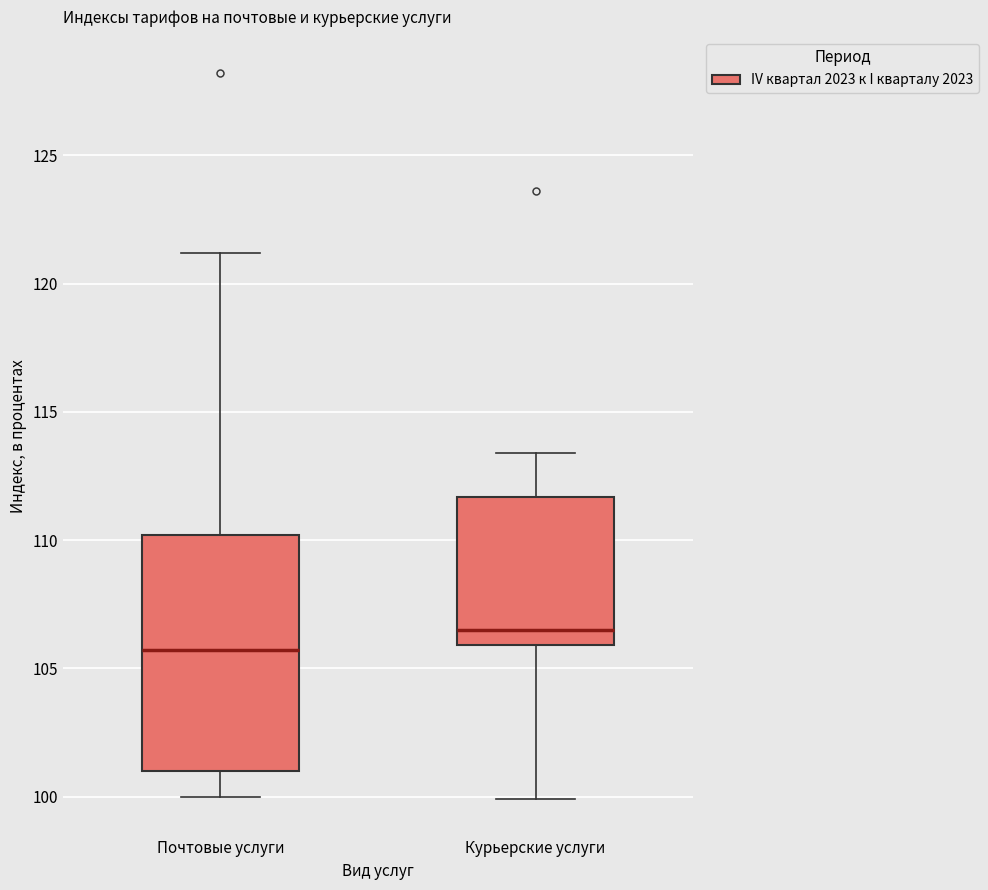

Which box's median line is the highest?

Курьерские услуги